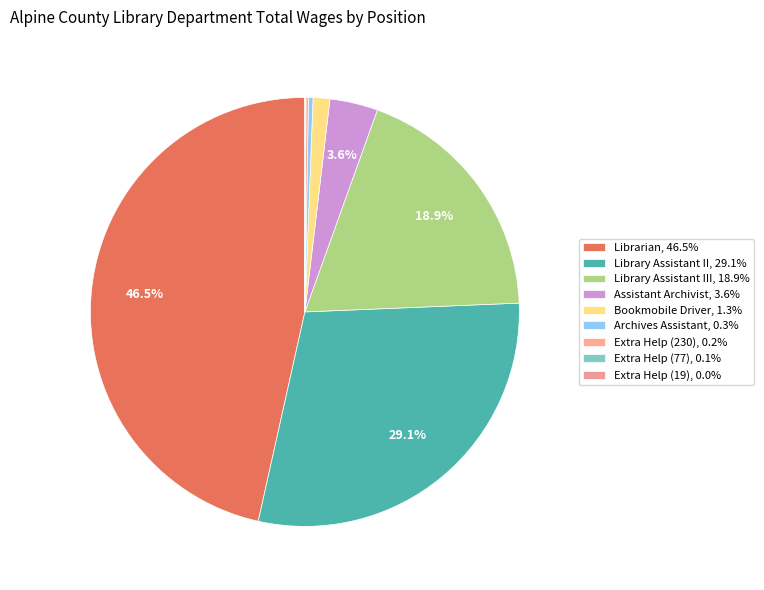

How many segments does this pie chart have?

9